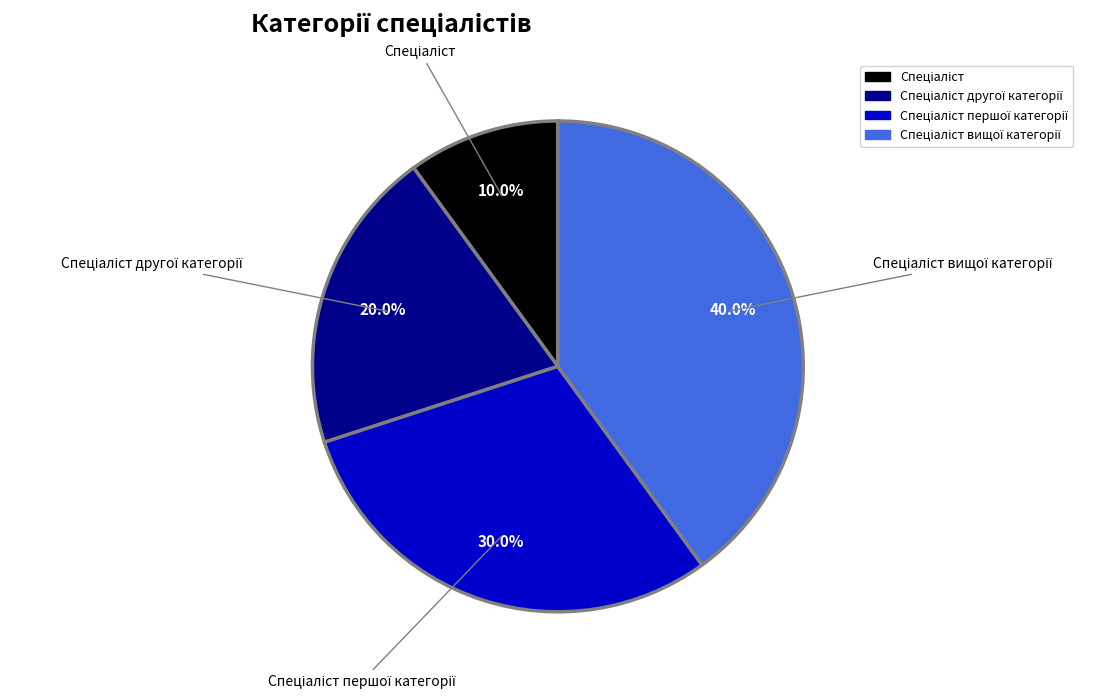

To the nearest percent, what is the difference between the largest and smallest slice percentages?

30%